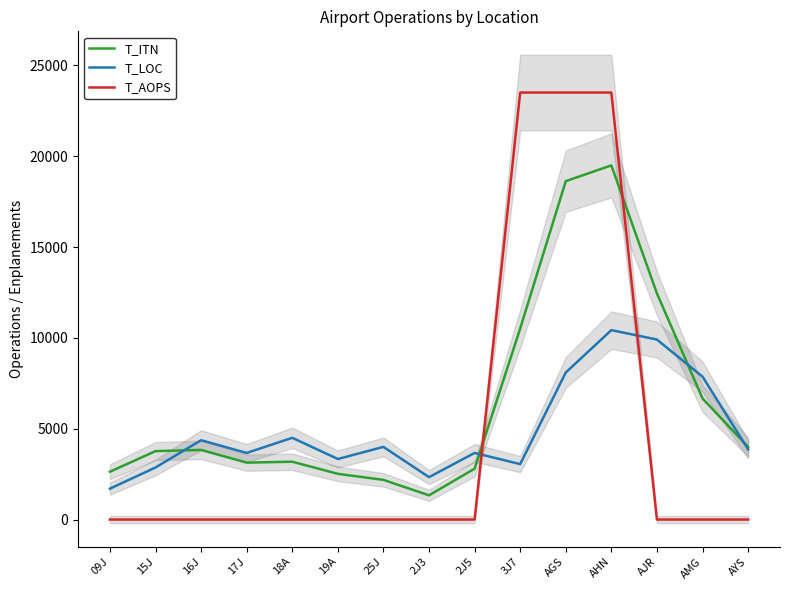

What is the difference between the highest and lowest values at 2J3?

2333.3